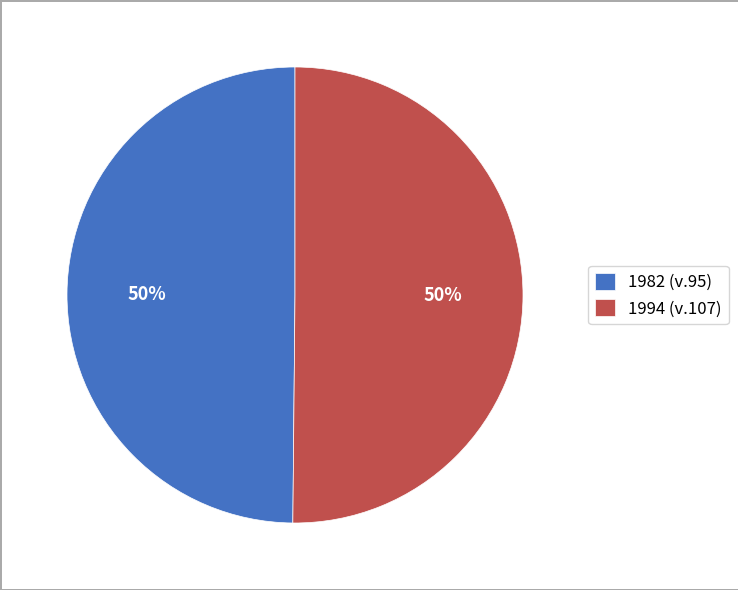

What percentage is the 1994 slice, to the nearest percent?

50%